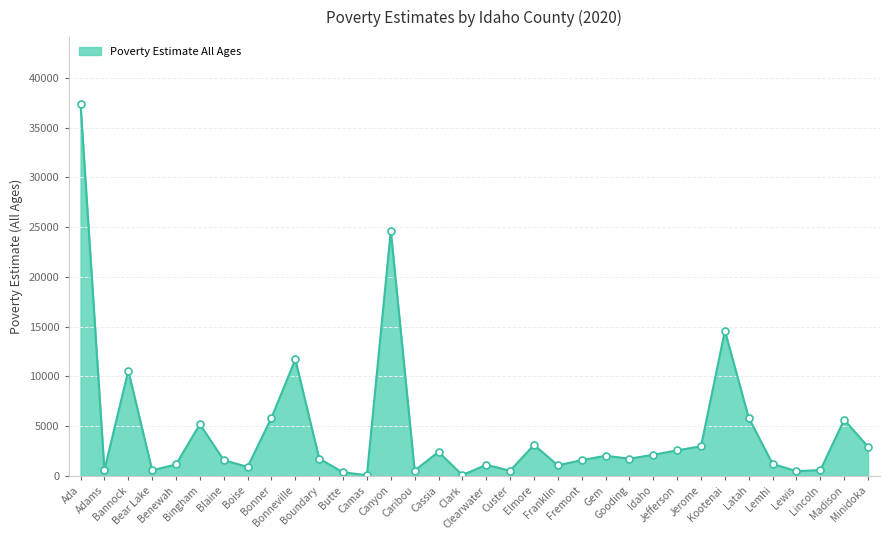

What is the greatest value displayed?

37356